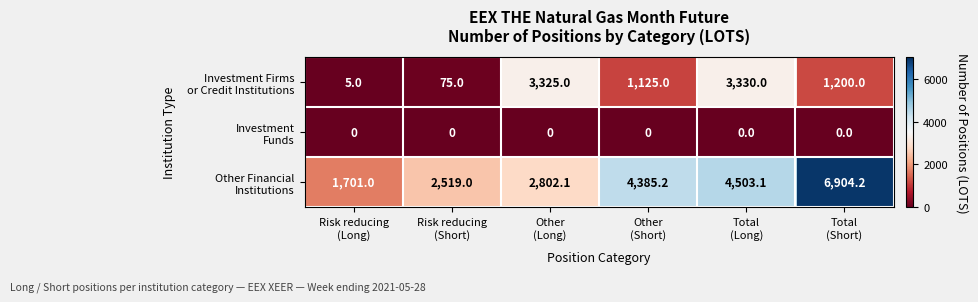

What is the maximum value shown in the chart?

6904.2